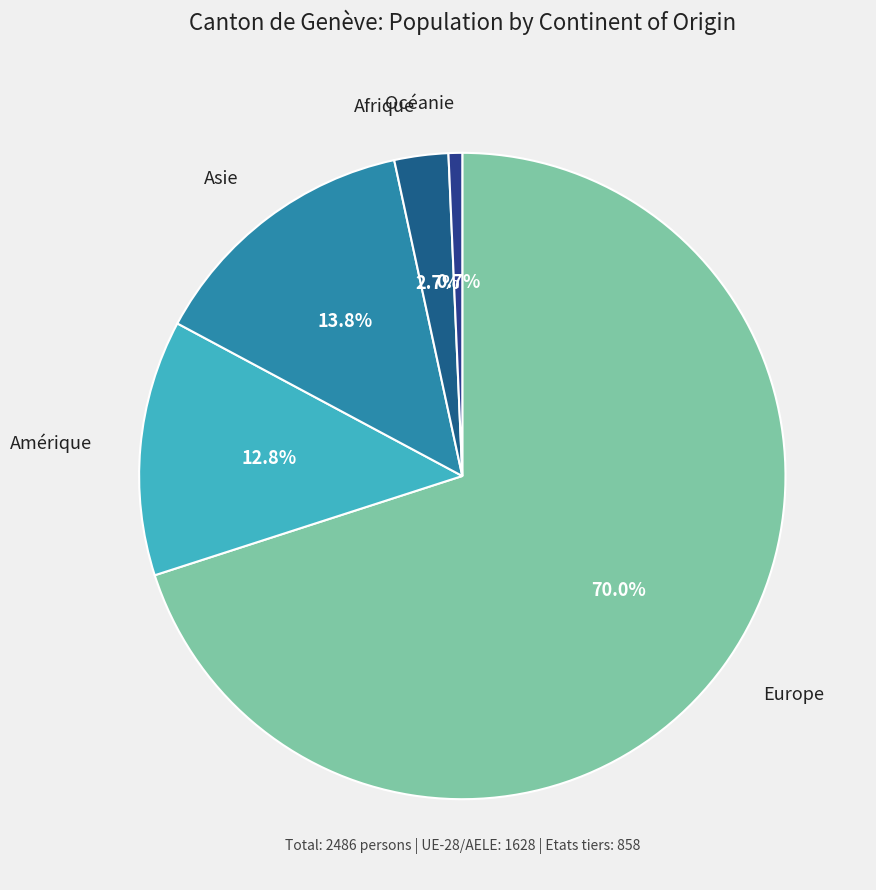

Does any single category account for the majority?

Yes